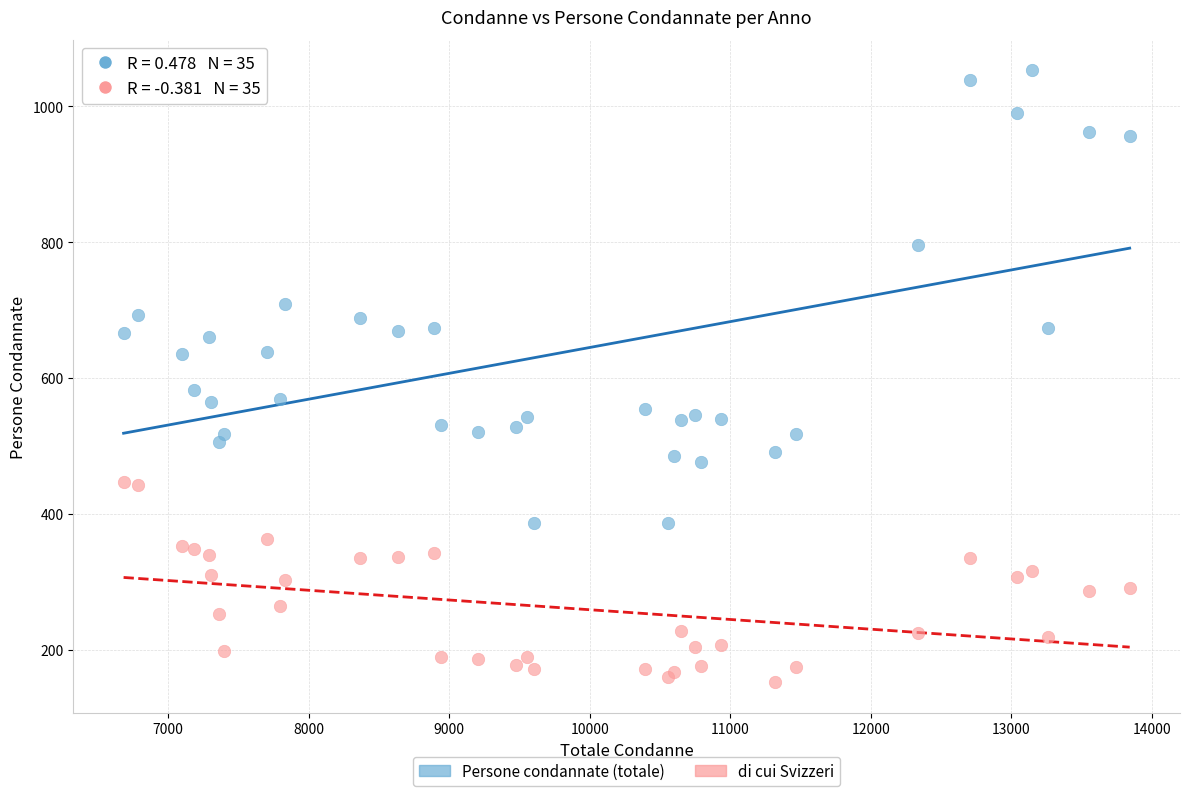

Which series reaches the maximum Y coordinate?

Persone condannate (totale)